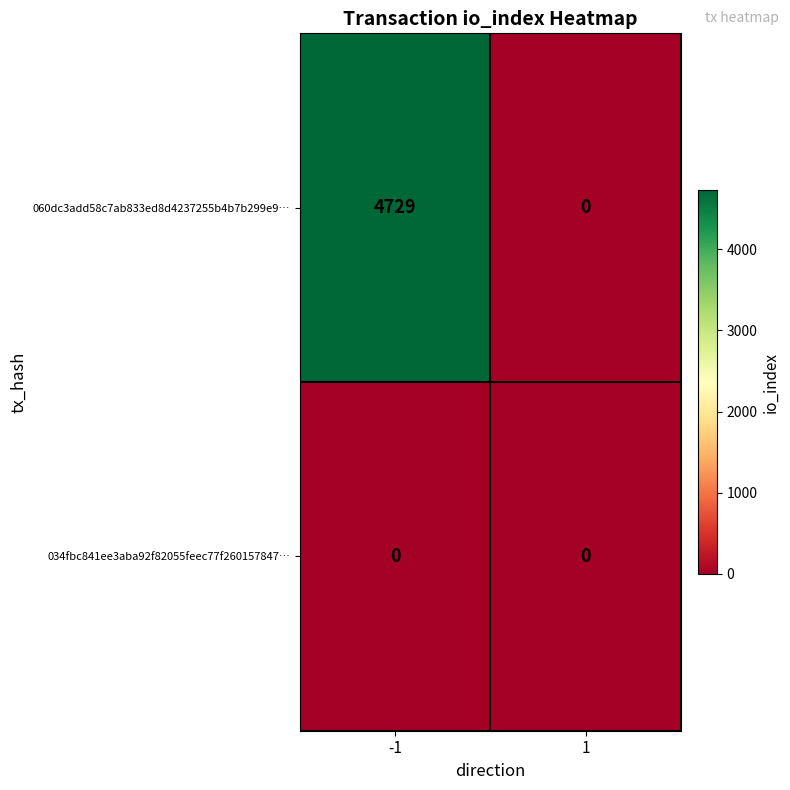

List the series in order of their overall mean, highest first.

060dc3add58c7ab833ed8d4237255b4b7b299e9…, 034fbc841ee3aba92f82055feec77f260157847…